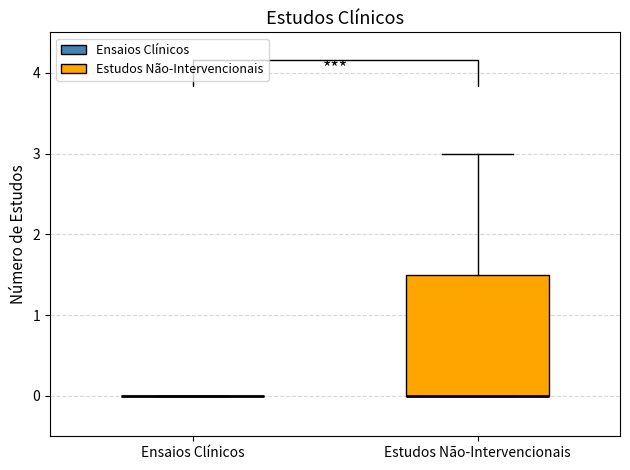

Reading left to right, read every box against the y-axis: the position of its median line, the range the box covers, and the ends of its whiskers. The values are not printed on the chart, so give them approximately, as read against the axis.

Ensaios Clínicos: box collapsed to a line at 0.0, whiskers 0.0 to 0.0
Estudos Não-Intervencionais: median 0.0 (drawn on the box's lower edge), box 0.0 to 1.5, whiskers 0.0 to 3.0